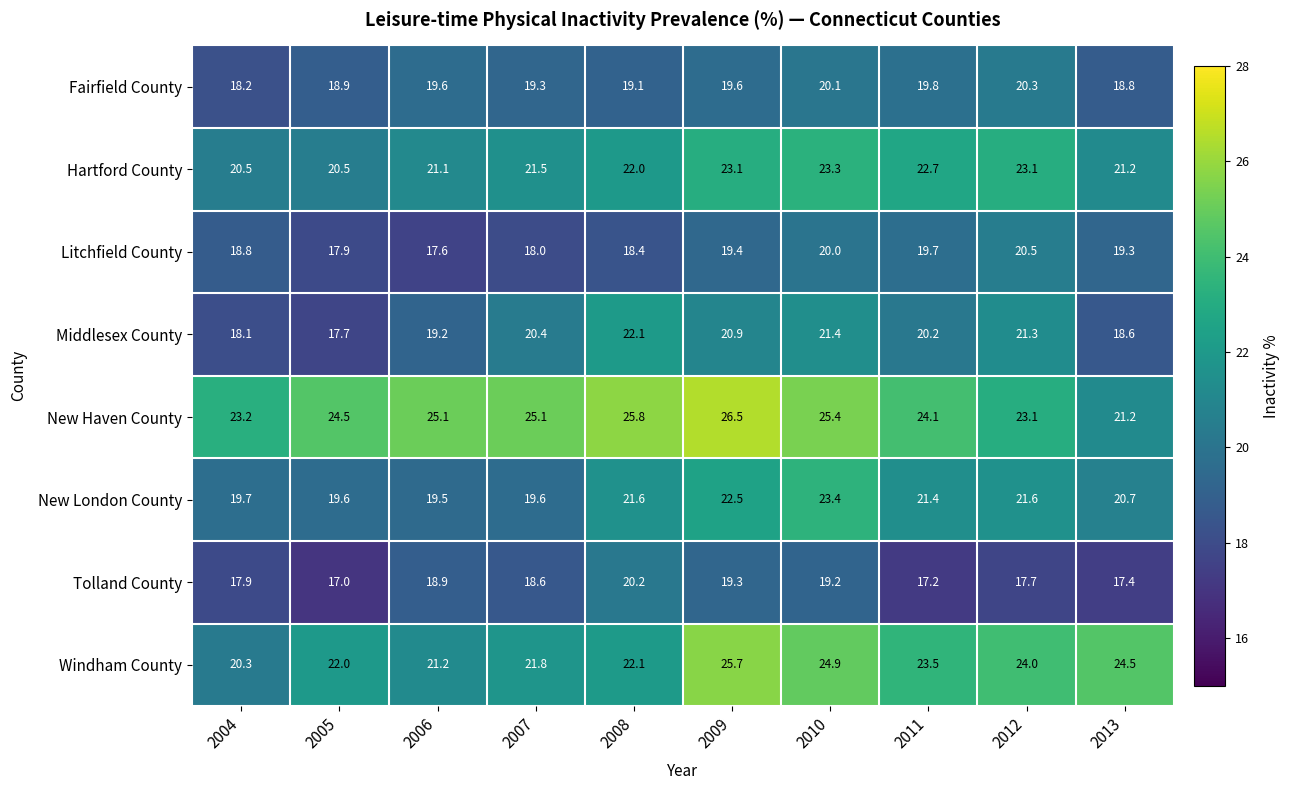

Which series has the largest range (max minus min)?

Windham County